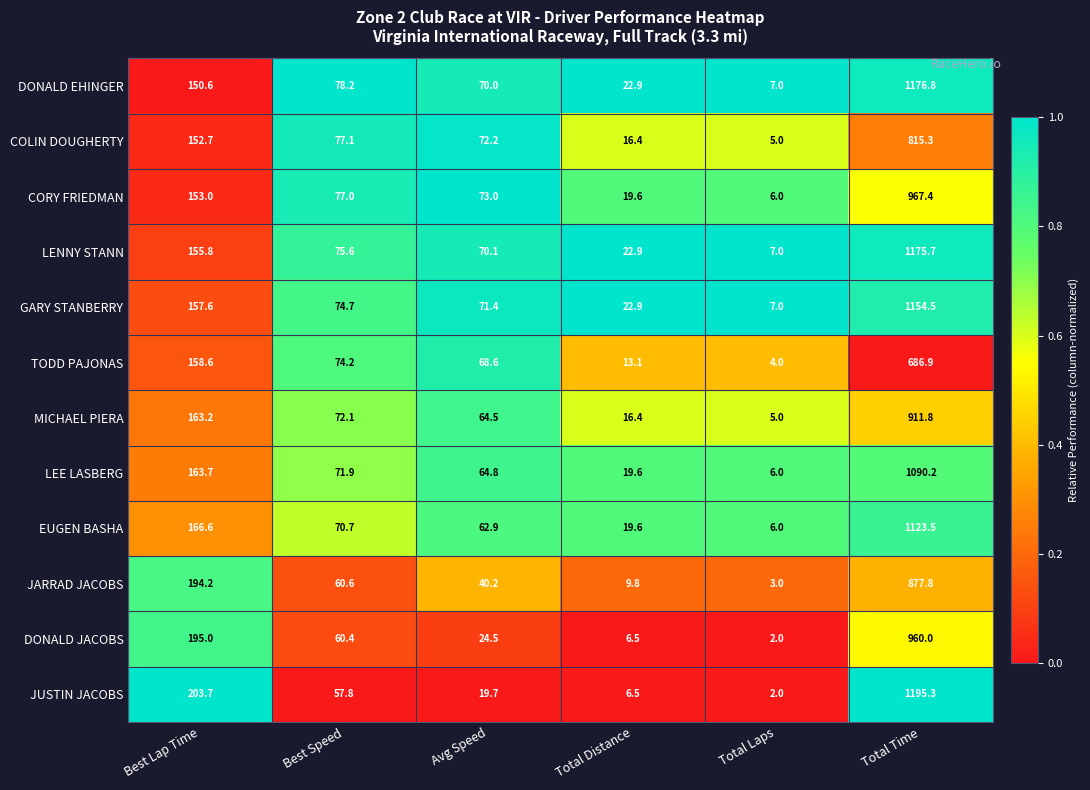

What is the difference between the second highest and second lowest values in the GARY STANBERRY series?

134.7